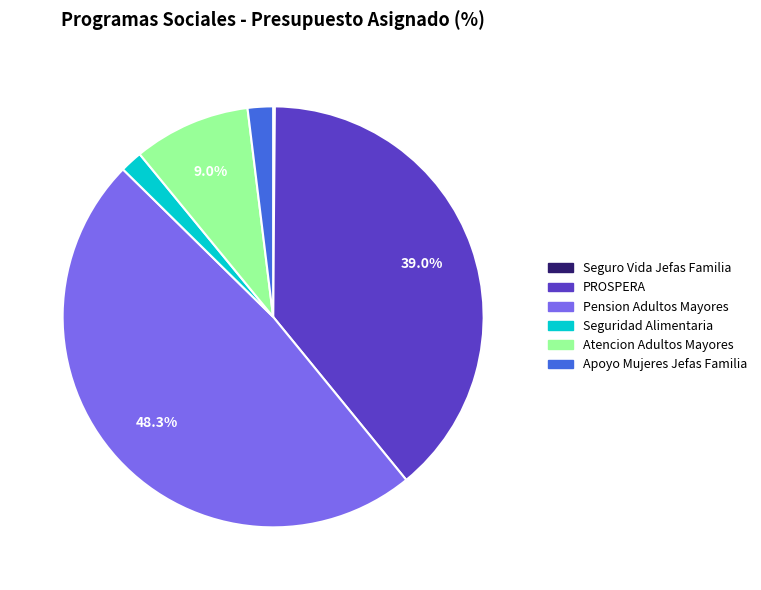

Is there any slice that represents more than half of the pie?

No